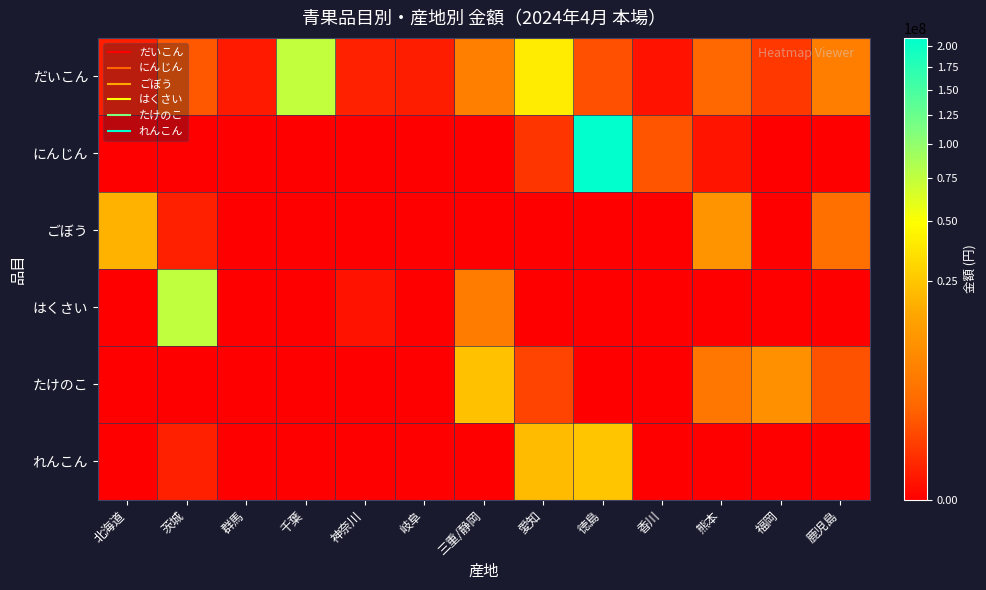

Reading left to right, transcribe all the data shown in this chart.

だいこん: 北海道=82404	茨城=1434925	群馬=47520	千葉=74621352	神奈川=92232	岐阜=67068	三重/静岡=5652720	愛知=39693456	徳島=1052784	香川=20822	熊本=2383614	福岡=415800	鹿児島=5413068
にんじん: 北海道=0	茨城=0	群馬=0	千葉=0	神奈川=0	岐阜=0	三重/静岡=0	愛知=345492	徳島=210880841	香川=1261656	熊本=23112	福岡=0	鹿児島=0
ごぼう: 北海道=18965134	茨城=89303	群馬=0	千葉=0	神奈川=0	岐阜=0	三重/静岡=0	愛知=0	徳島=0	香川=0	熊本=9979707	福岡=0	鹿児島=3305502
はくさい: 北海道=0	茨城=75475757	群馬=0	千葉=0	神奈川=22788	岐阜=0	三重/静岡=5083776	愛知=0	徳島=0	香川=0	熊本=0	福岡=0	鹿児島=0
たけのこ: 北海道=0	茨城=0	群馬=0	千葉=0	神奈川=0	岐阜=0	三重/静岡=23207753	愛知=661716	徳島=0	香川=0	熊本=4212702	福岡=9368060	鹿児島=1167102
れんこん: 北海道=0	茨城=89303	群馬=0	千葉=0	神奈川=0	岐阜=0	三重/静岡=0	愛知=21342926	徳島=24904163	香川=0	熊本=0	福岡=0	鹿児島=0